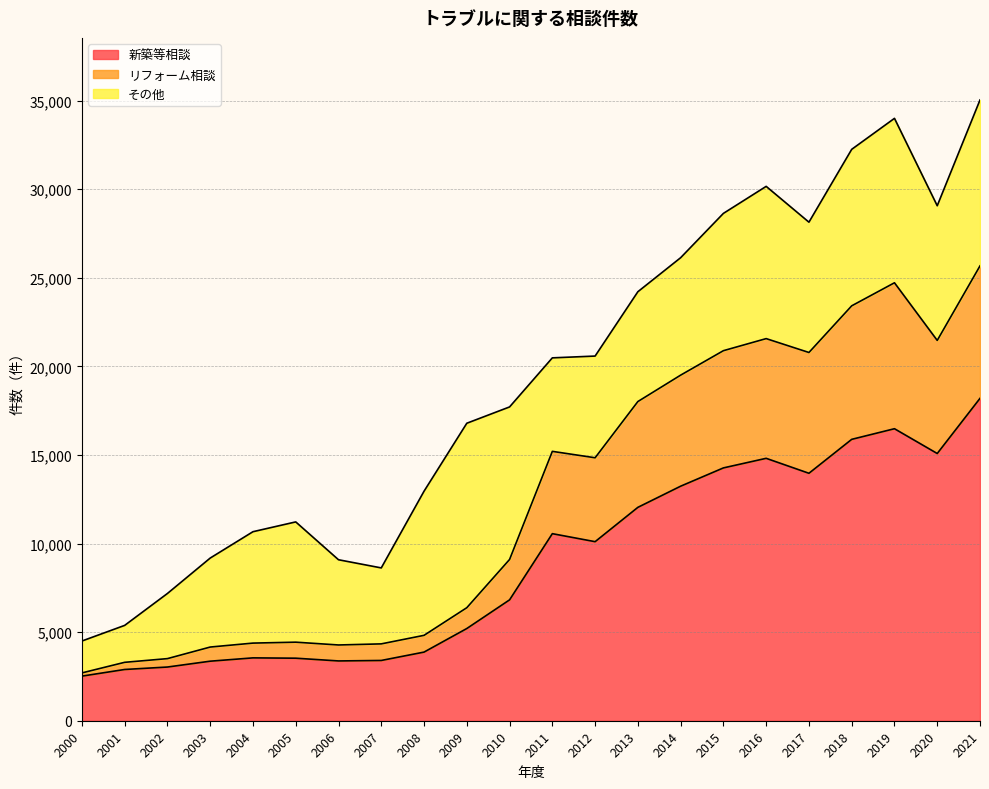

Where does the 新築等相談 series first go above 10107?

2011